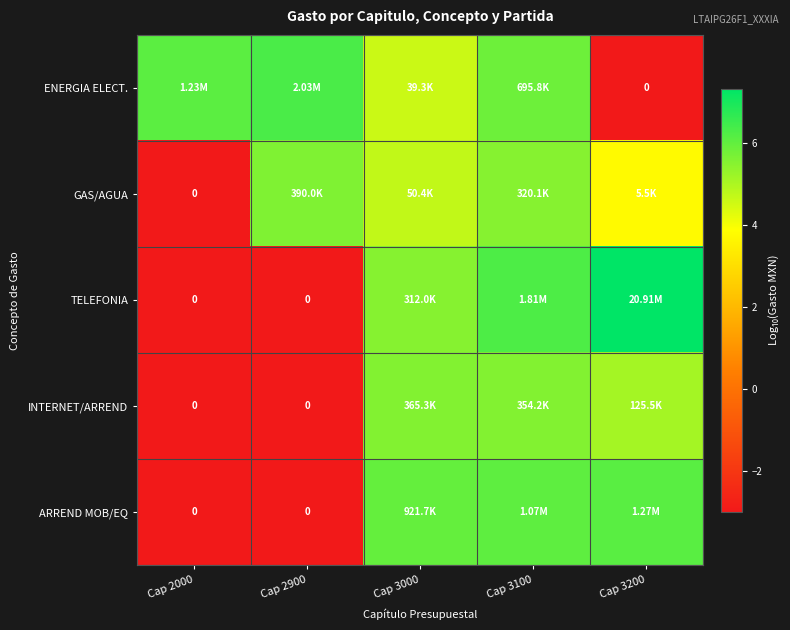

What is the average value of the TELEFONIA series?

2.6